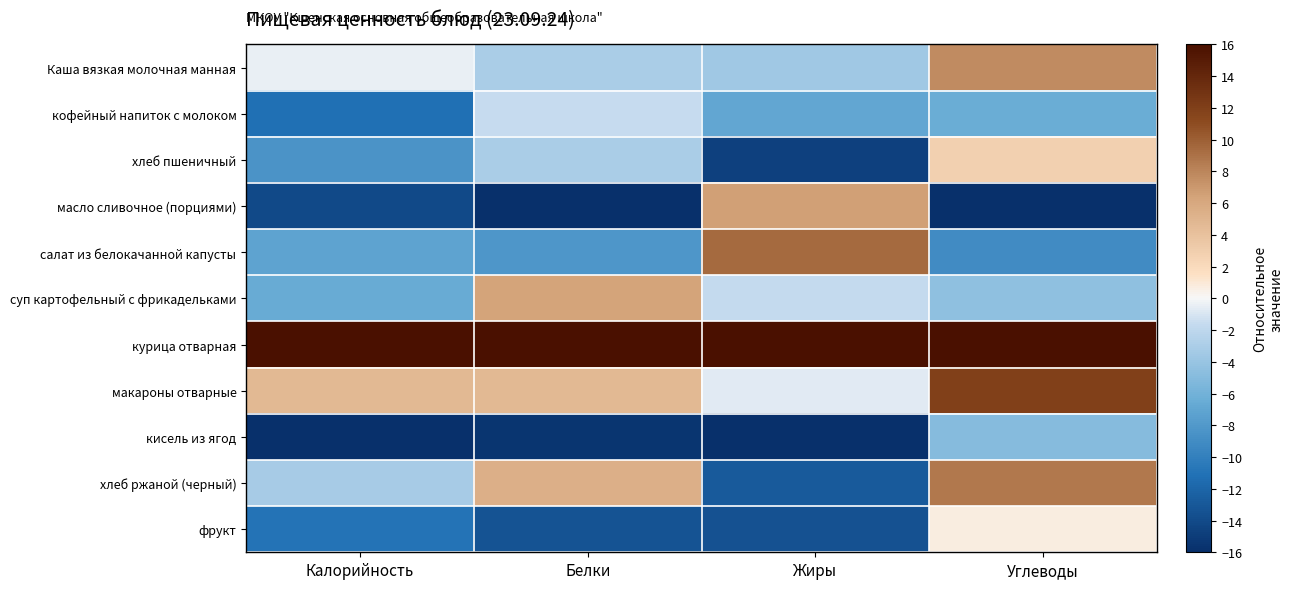

Which label corresponds to the largest value in the chart?

Калорийность